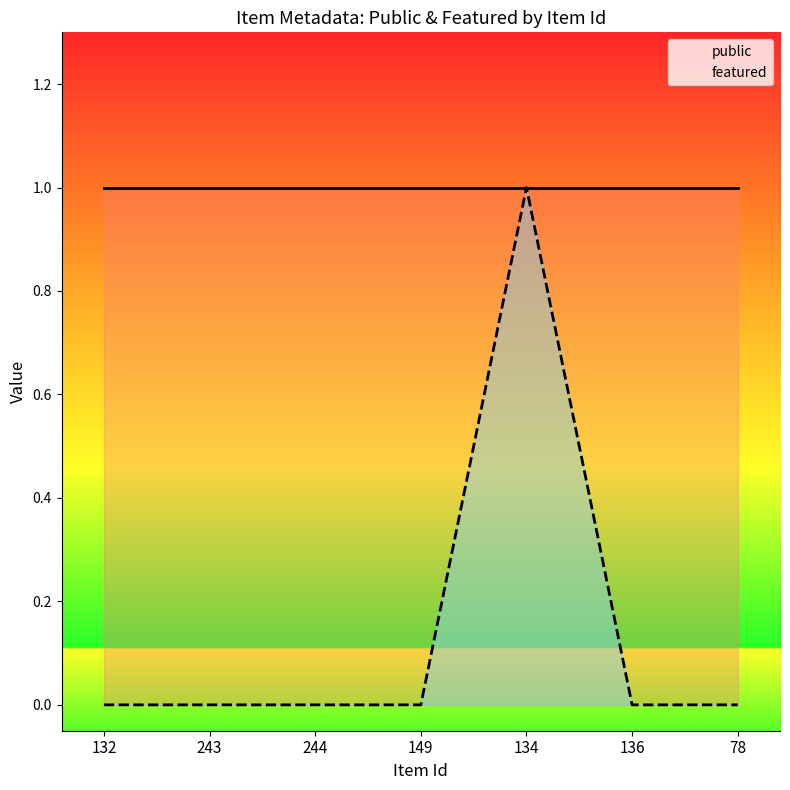

True or false: public and featured intersect in this chart.

False